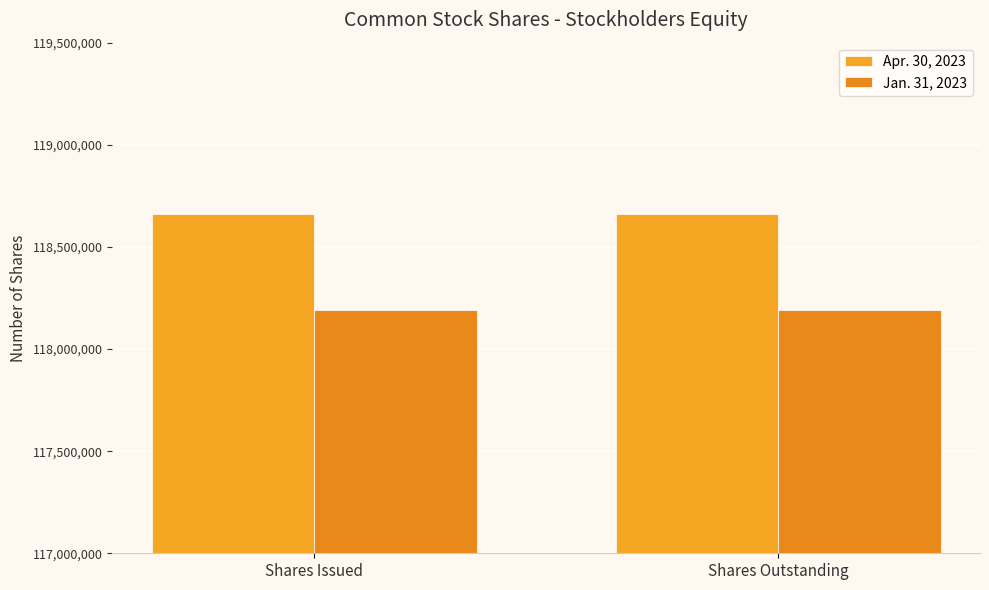

What is the minimum value for Apr. 30, 2023?

118663481